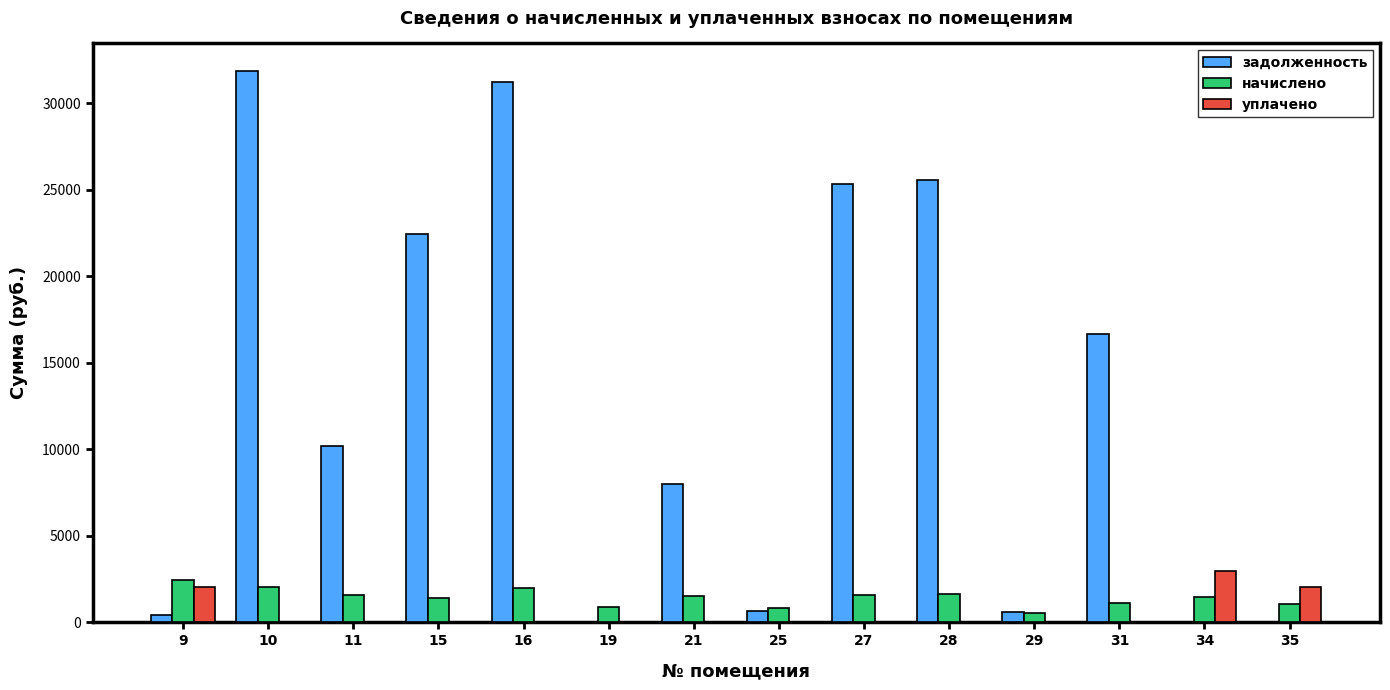

How many data points in уплачено are above 0?

3